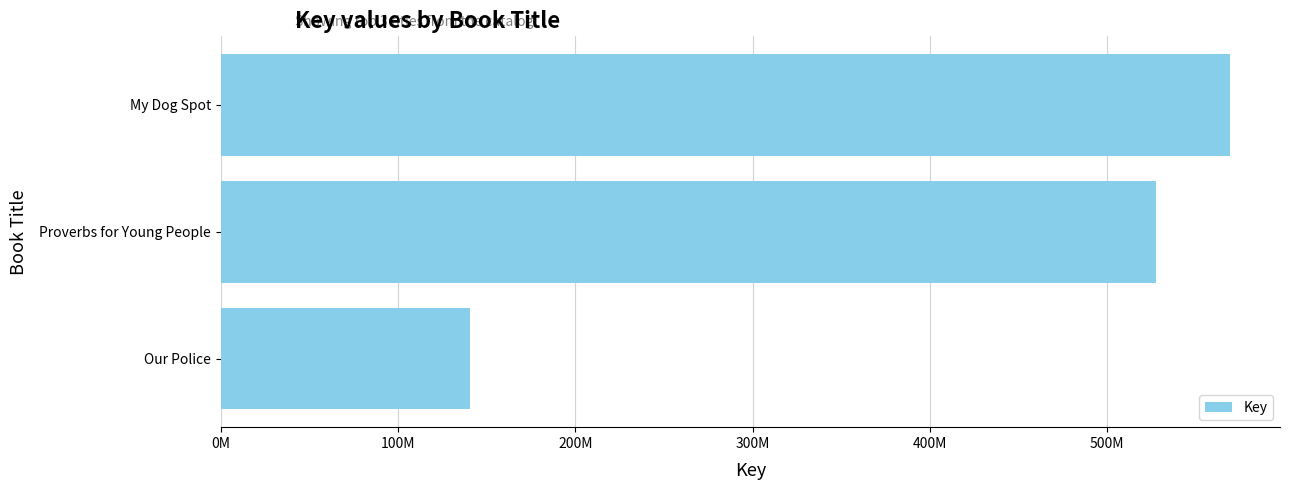

Does the chart contain any negative values?

No